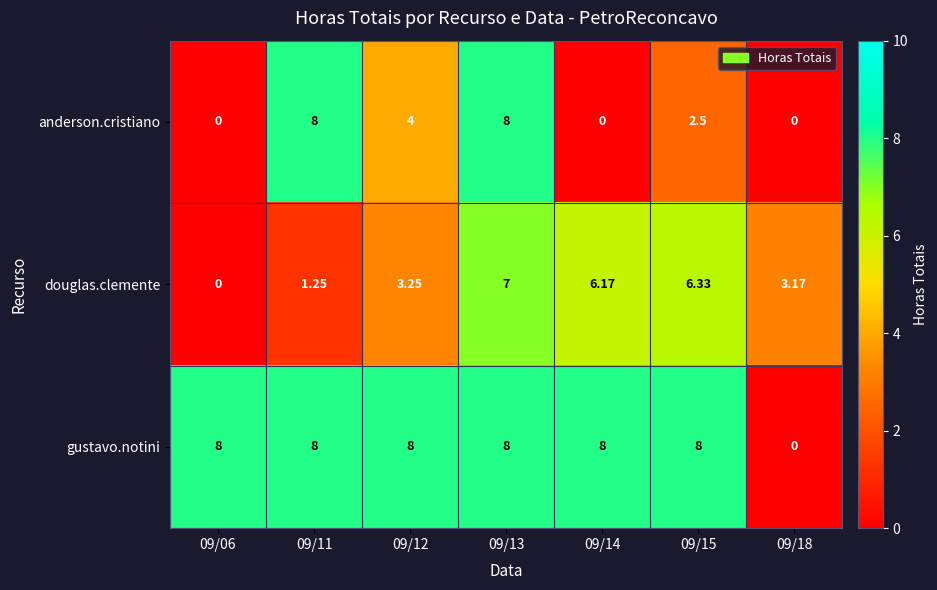

At how many categories does at least one series exceed 5?

6